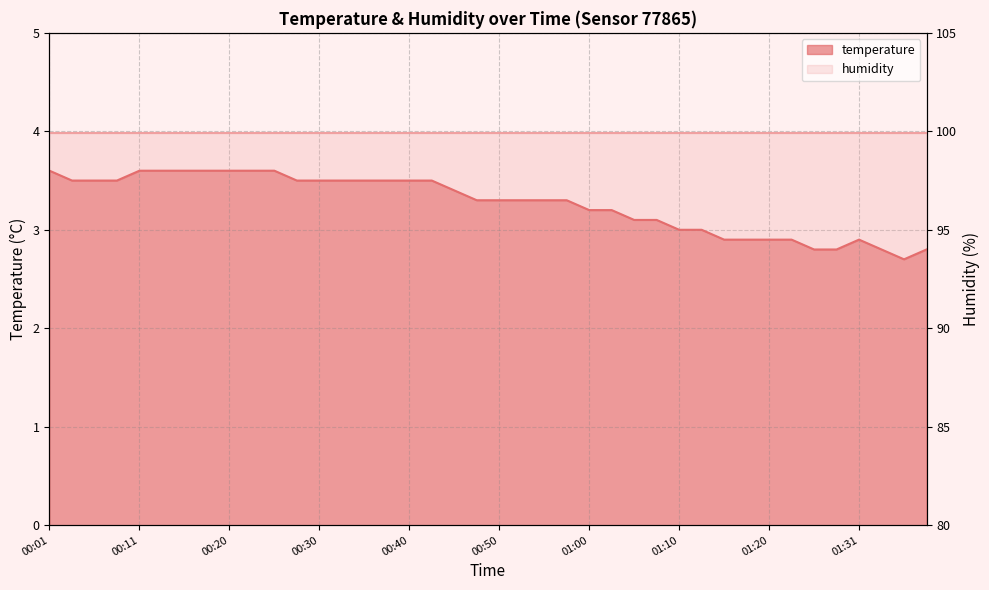

Count the values in the range 3 to 4.

30